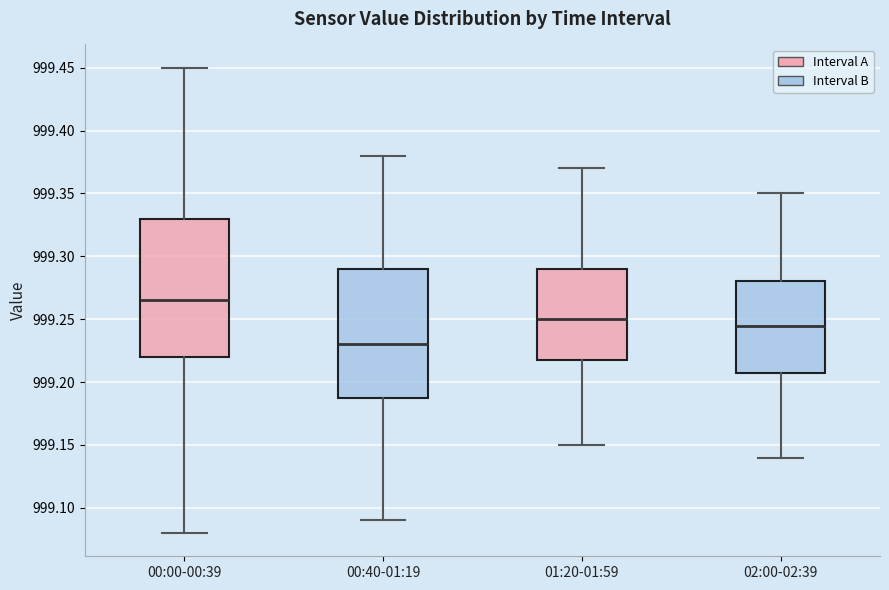

Which box is the tallest, from its lower edge to its upper edge?

00:00-00:39